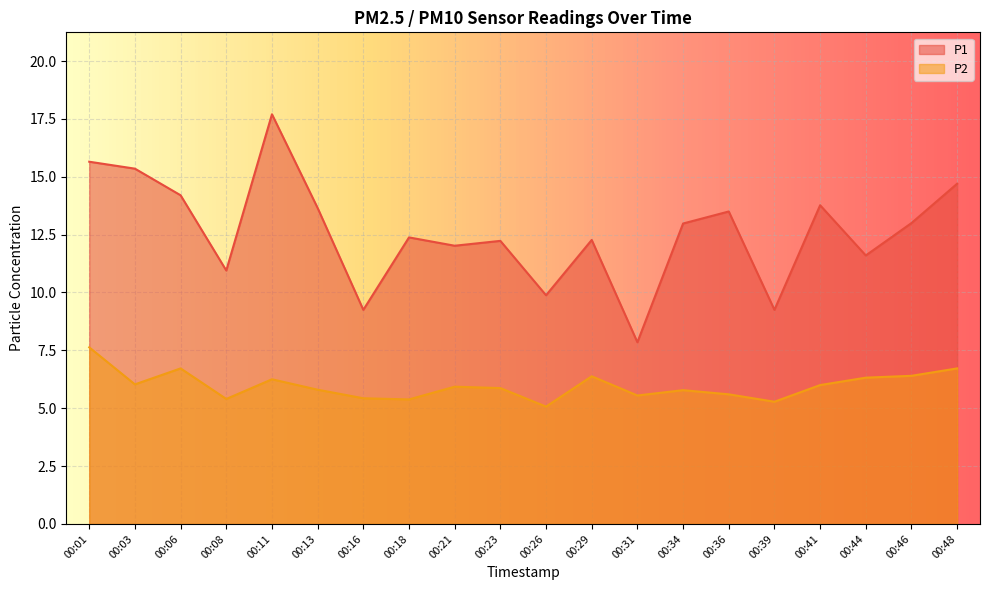

At which category is the sum across all series the highest?

00:11